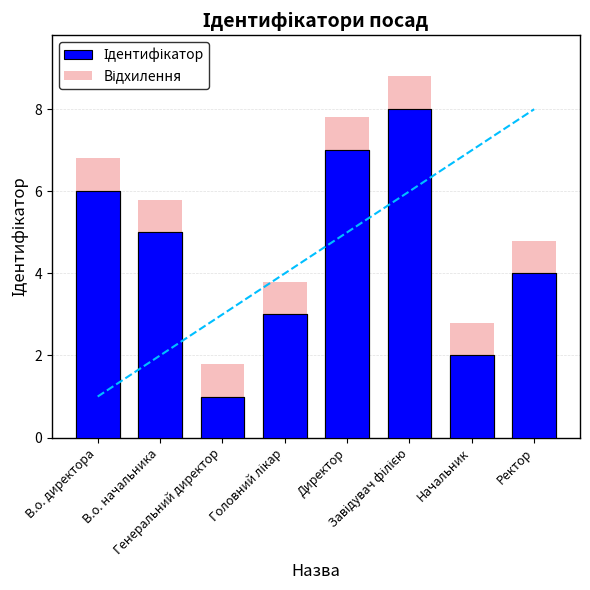

The value of Ідентифікатор at Ректор is 4.0. True or false?

True